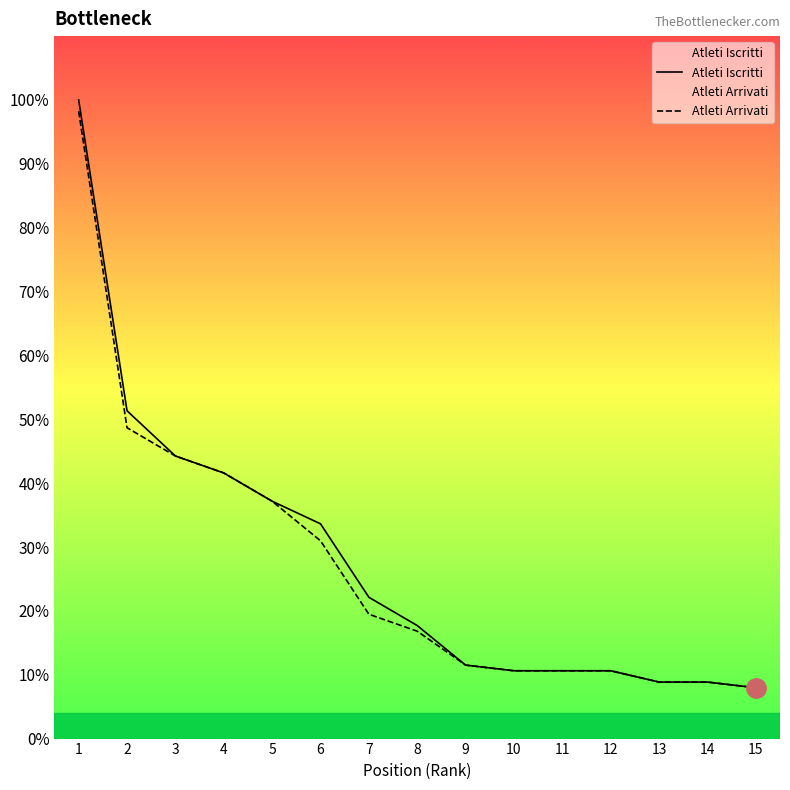

Reading left to right, transcribe all the data shown in this chart.

Atleti Iscritti: 1=113	2=58	3=50	4=47	5=42	6=38	7=25	8=20	9=13	10=12	11=12	12=12	13=10	14=10	15=9
Atleti Arrivati: 1=111	2=55	3=50	4=47	5=42	6=35	7=22	8=19	9=13	10=12	11=12	12=12	13=10	14=10	15=9